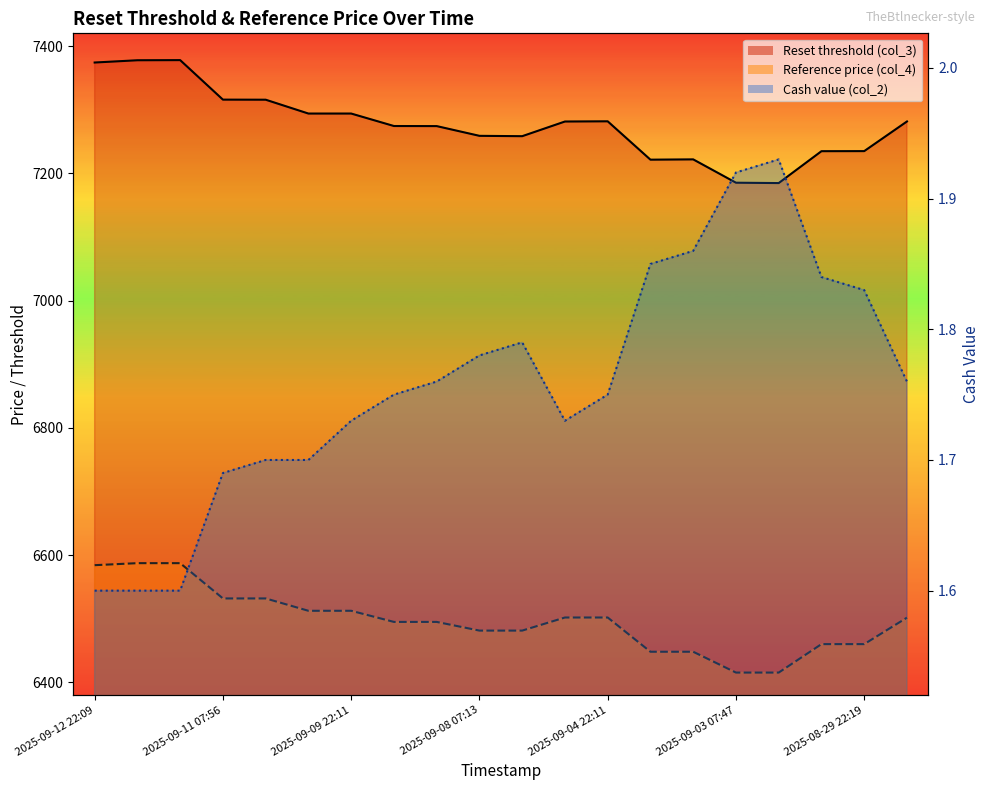

Count the number of data series in this chart.

3